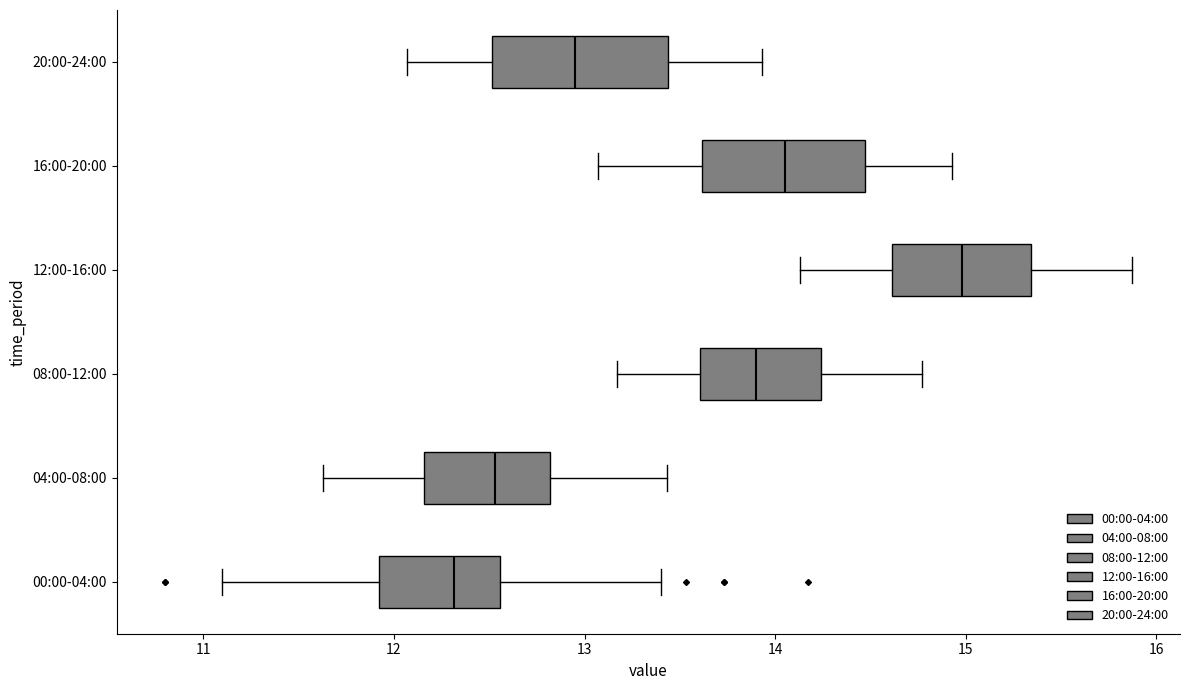

Reading bottom to top, read every box against the x-axis: the position of its median line, the range the box covers, and the ends of its whiskers. The values are not printed on the chart, so give them approximately, as read against the axis.

00:00-04:00: median 12.3, box 11.9 to 12.6, whiskers 11.1 to 13.4
04:00-08:00: median 12.5, box 12.2 to 12.8, whiskers 11.6 to 13.4
08:00-12:00: median 13.9, box 13.6 to 14.2, whiskers 13.2 to 14.8
12:00-16:00: median 15.0, box 14.6 to 15.3, whiskers 14.1 to 15.9
16:00-20:00: median 14.1, box 13.6 to 14.5, whiskers 13.1 to 14.9
20:00-24:00: median 13.0, box 12.5 to 13.4, whiskers 12.1 to 13.9